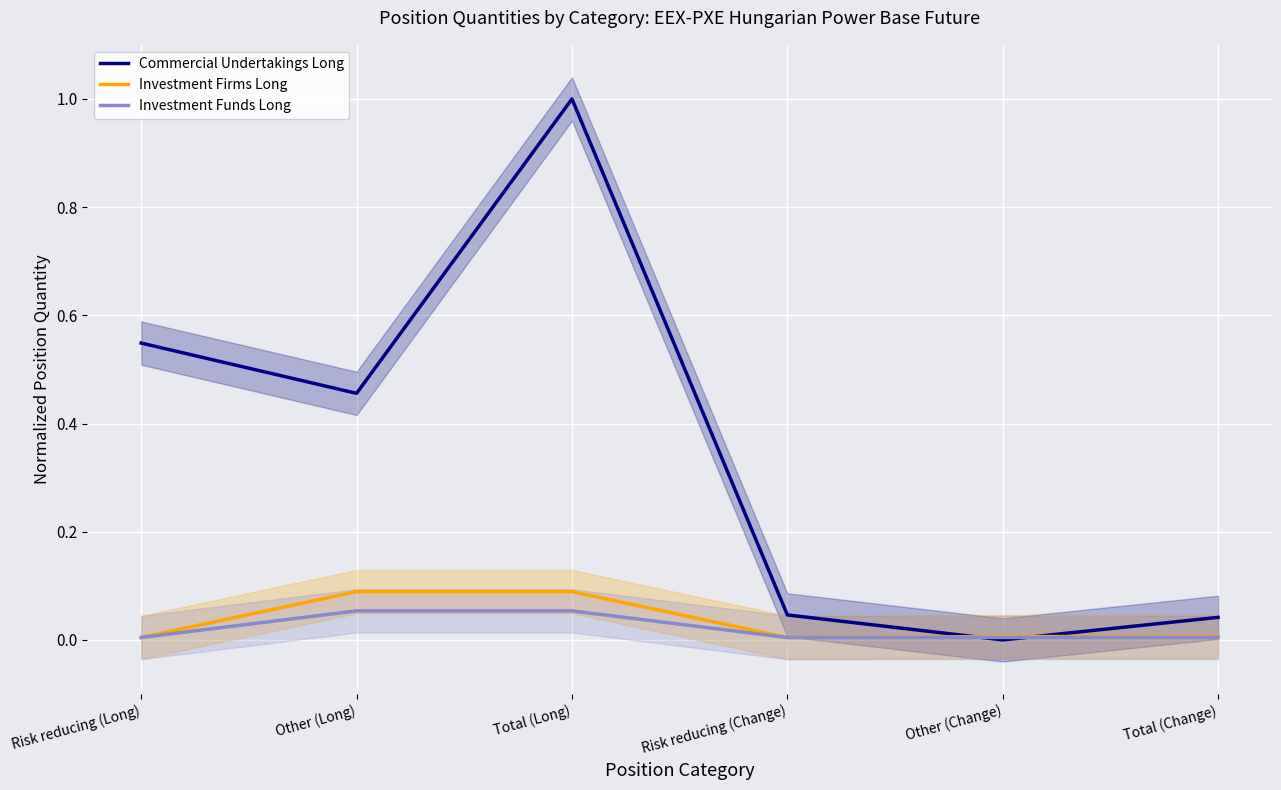

How many lines are shown in the chart?

3